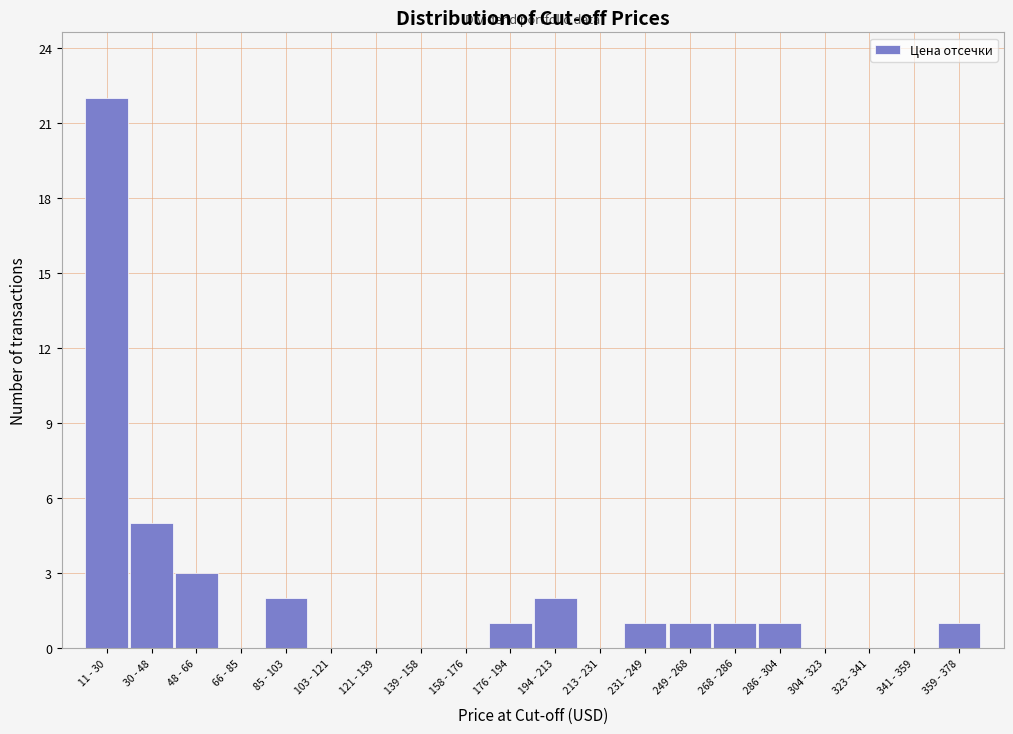

Reading right to left, list all the values displayed in this chart.

359 - 378=1	341 - 359=0	323 - 341=0	304 - 323=0	286 - 304=1	268 - 286=1	249 - 268=1	231 - 249=1	213 - 231=0	194 - 213=2	176 - 194=1	158 - 176=0	139 - 158=0	121 - 139=0	103 - 121=0	85 - 103=2	66 - 85=0	48 - 66=3	30 - 48=5	11 - 30=22